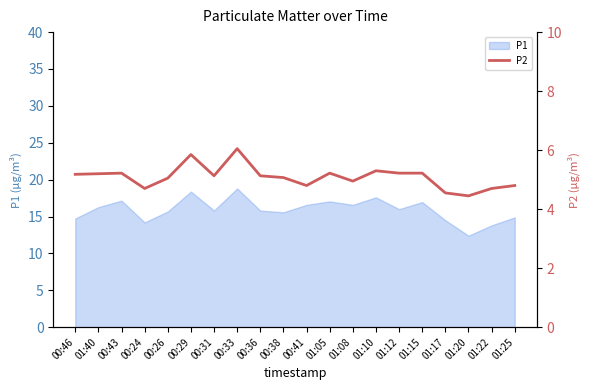

Does the chart have visible grid lines?

No